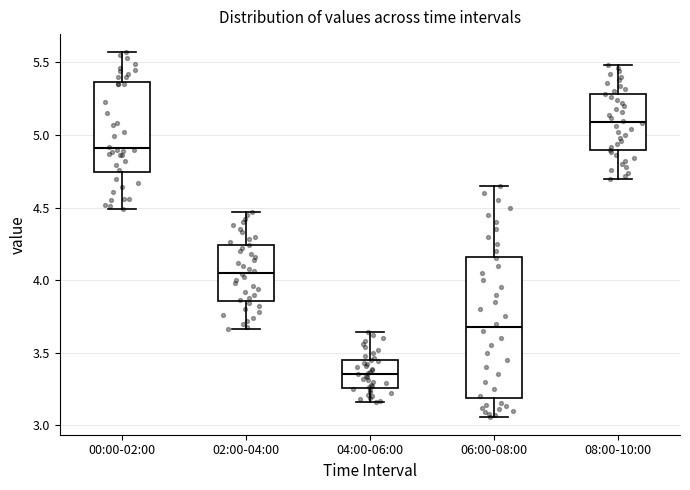

Where does the lower whisker of the box for 02:00-04:00 end on the y-axis? The values are not printed on the chart, so give them approximately, as read against the axis.

3.65